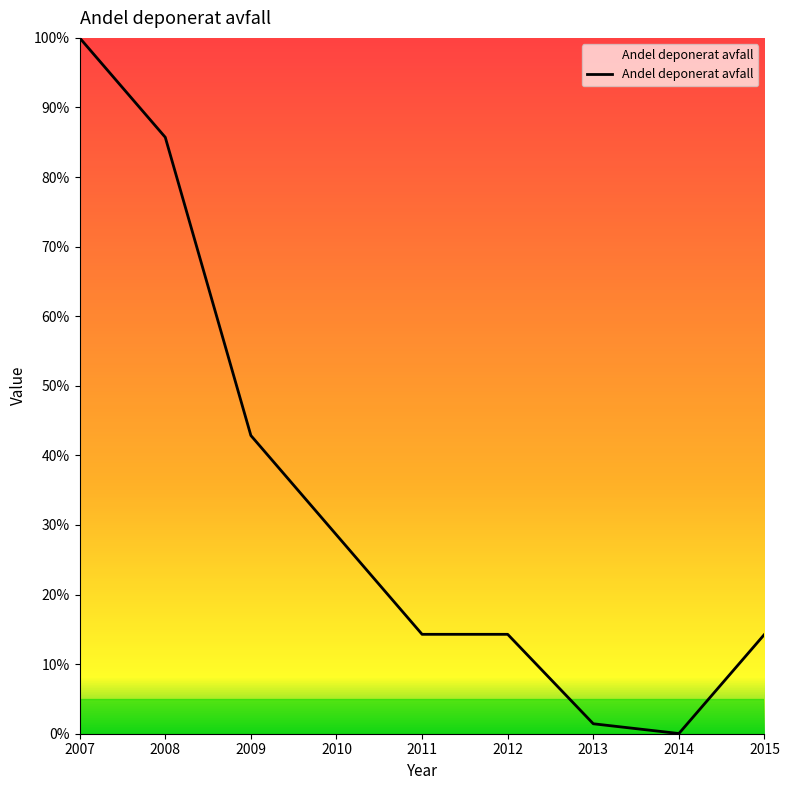

What is the maximum value shown in the chart?

100.0